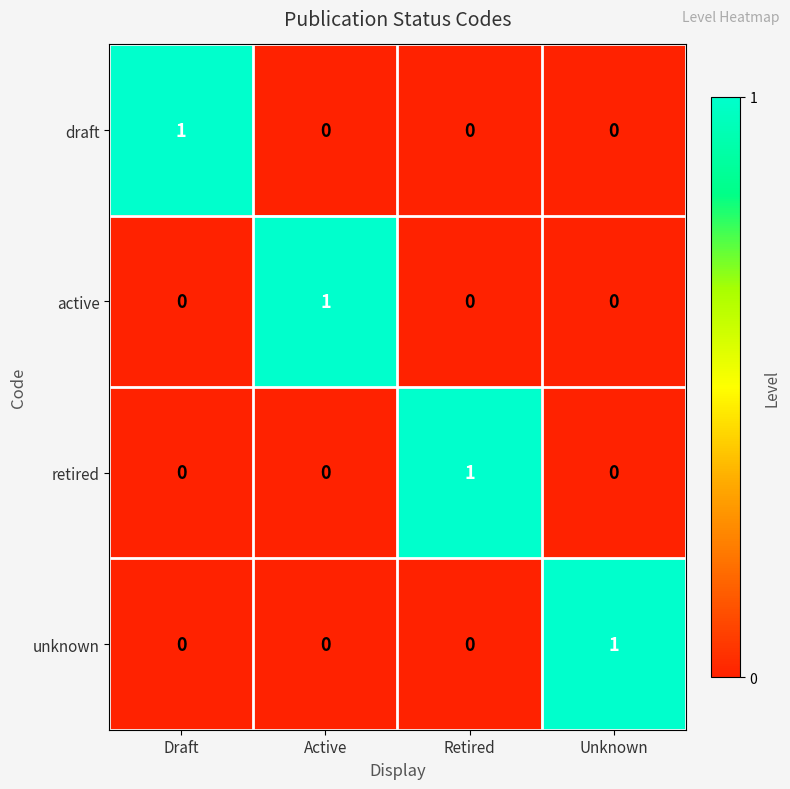

How many series are shown in this chart?

4